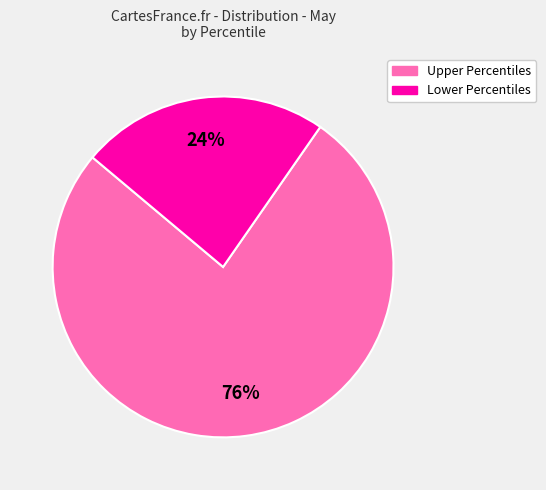

Is there a majority slice in this chart?

Yes